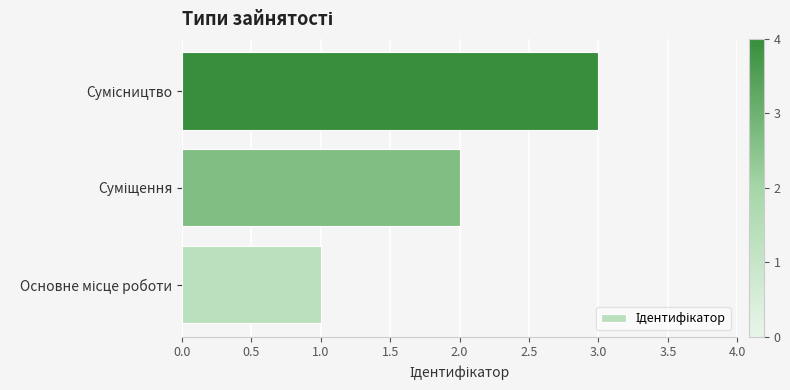

What is the sum of all values?

6